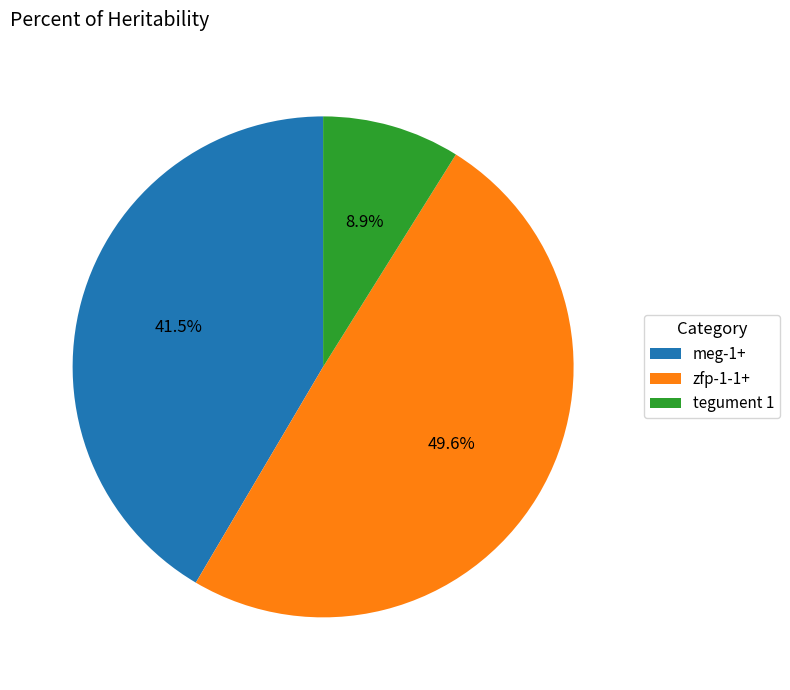

What is the largest slice in the pie chart?

zfp-1-1+